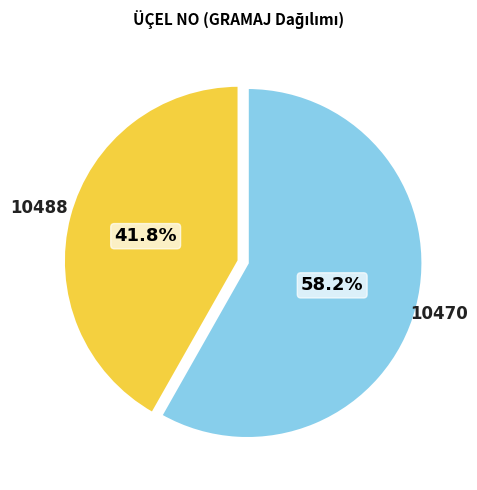

How many slices are in this pie chart?

2